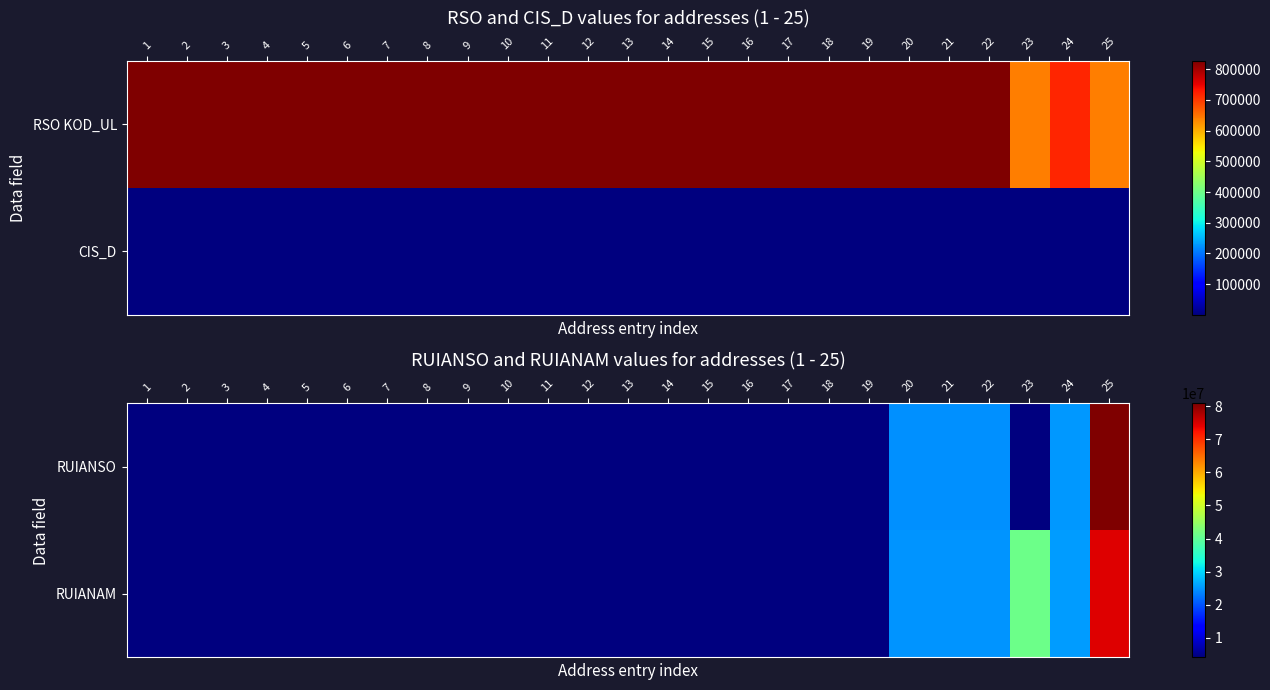

Where is RUIANAM nearest to the value 39252981?

23